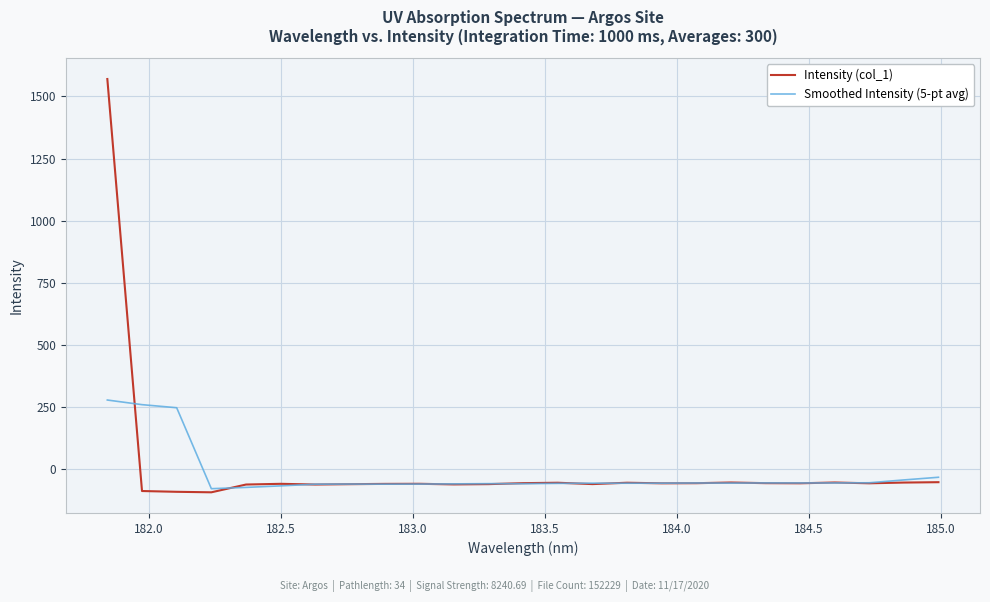

Is this an area chart (filled region under the line)?

No